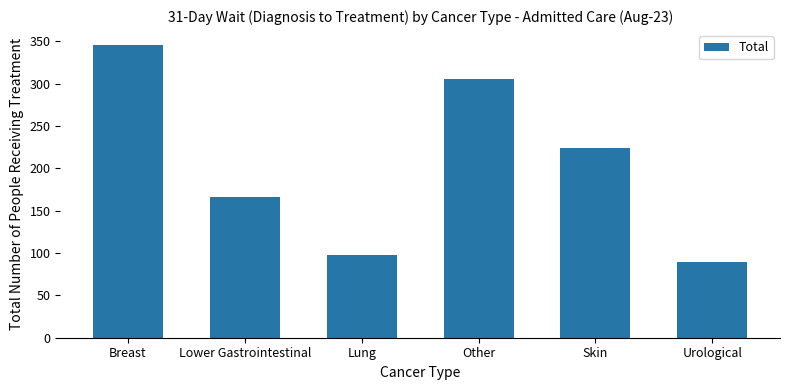

Which category has the highest value across all series?

Breast